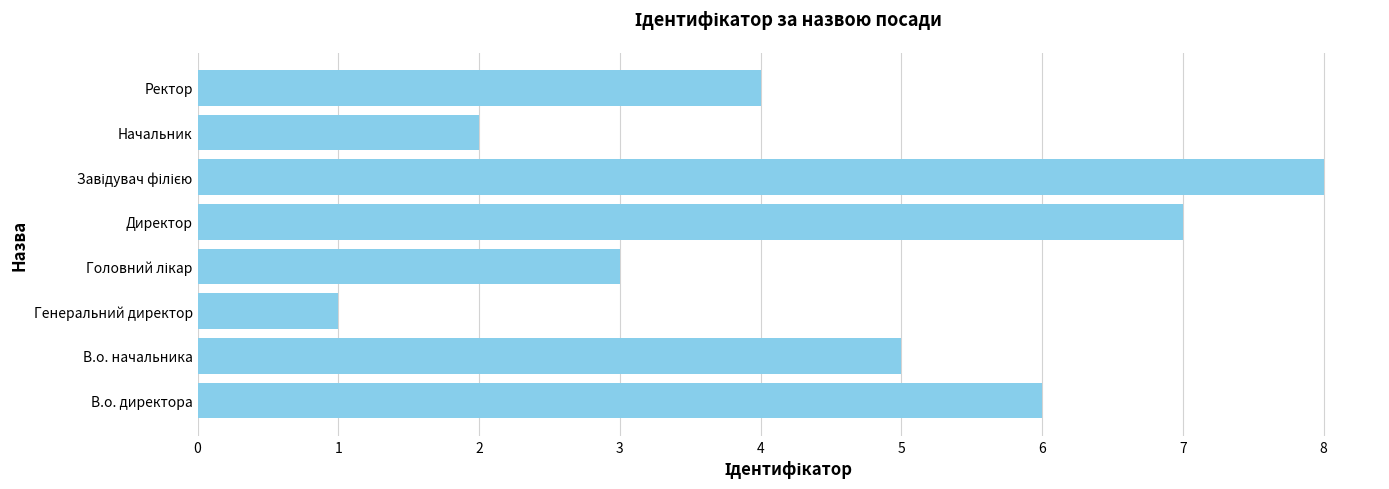

Reading top to bottom, extract all data points from this chart.

4	2	8	7	3	1	5	6